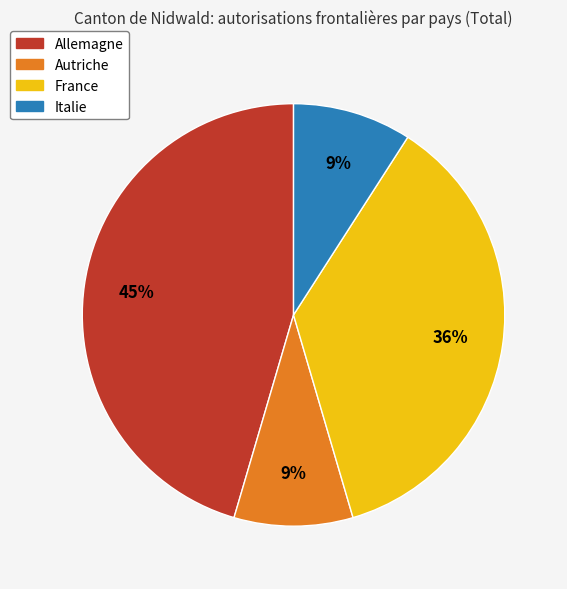

To the nearest percent, what percentage of the pie is Italie?

9%